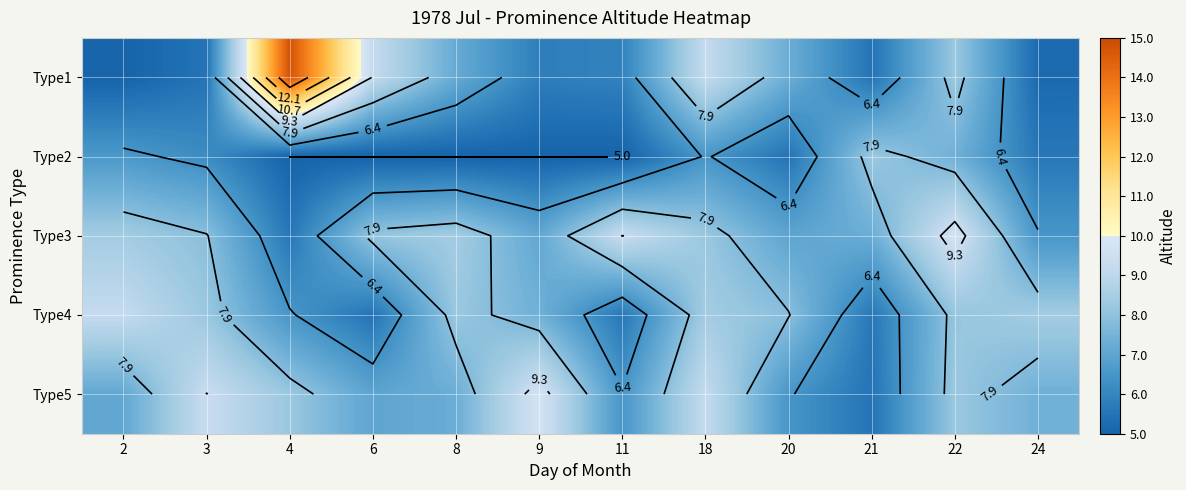

How many distinct data groups are displayed?

5